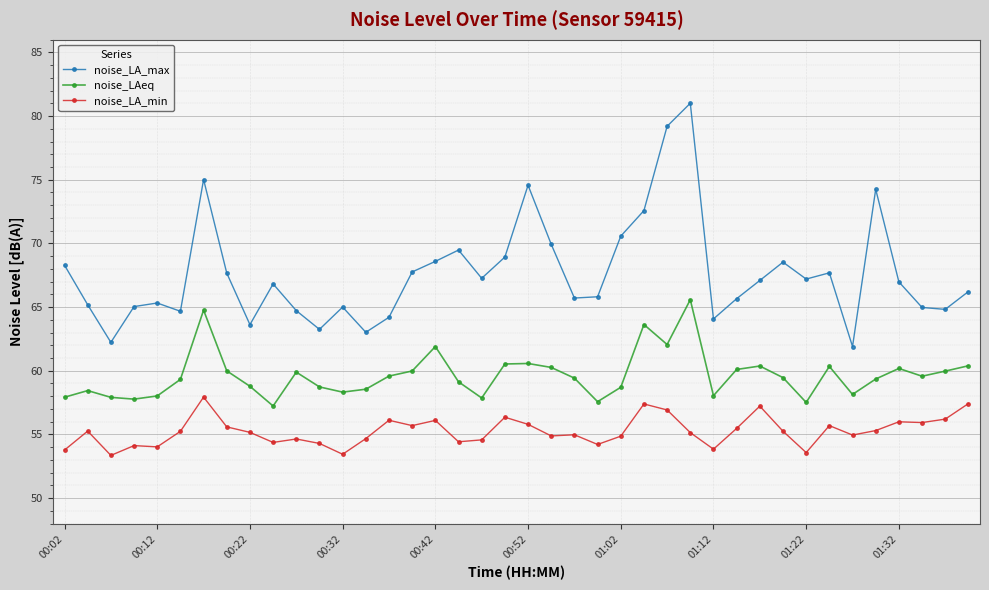

What is the value of the noise_LA_max point at the 4th from the left?

65.0